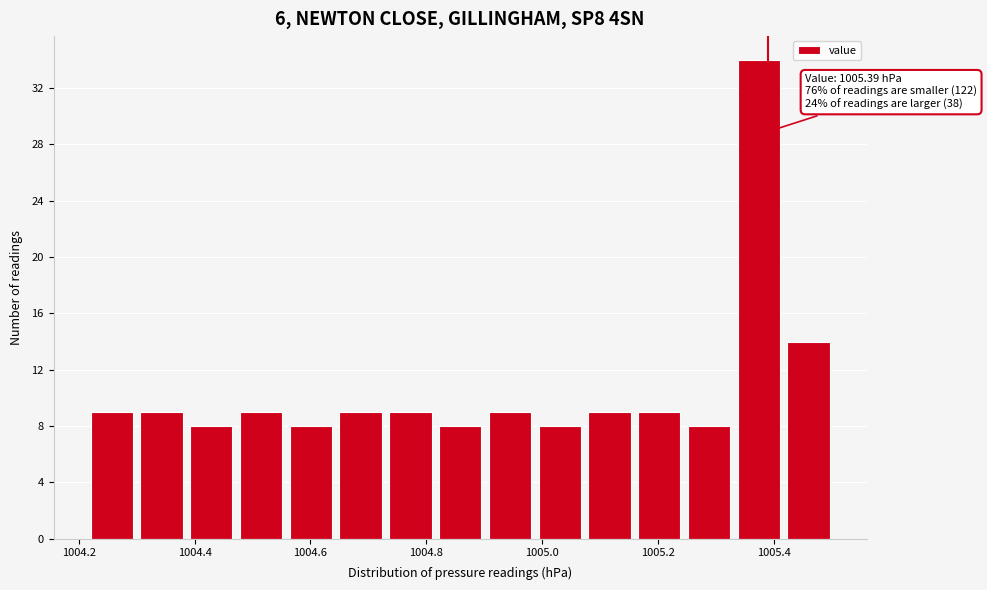

Over which range of the x-axis is the bar tallest?

1005.338 to 1005.424